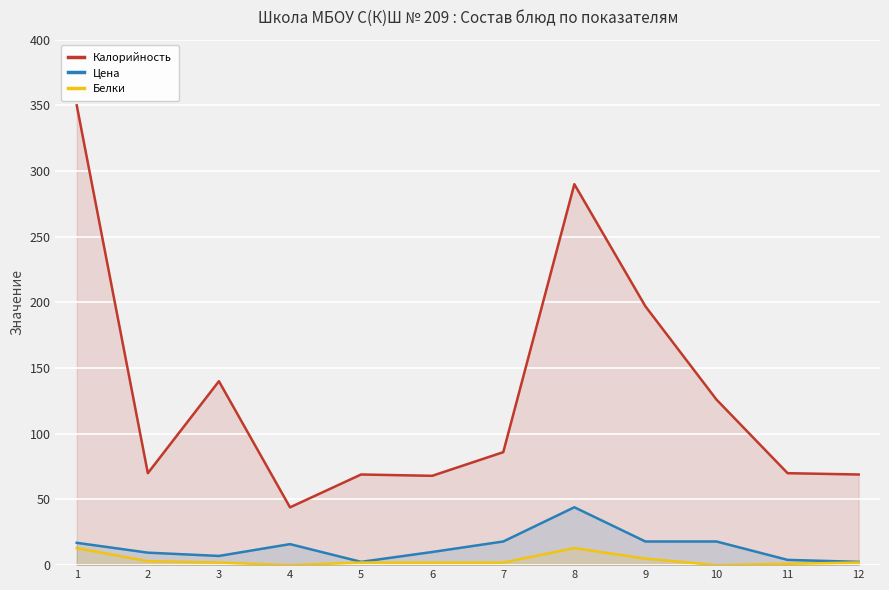

In Цена, how many points are higher than both neighbors (excluding endpoints)?

2